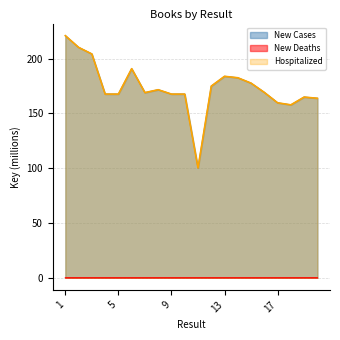

Does the chart have visible grid lines?

Yes